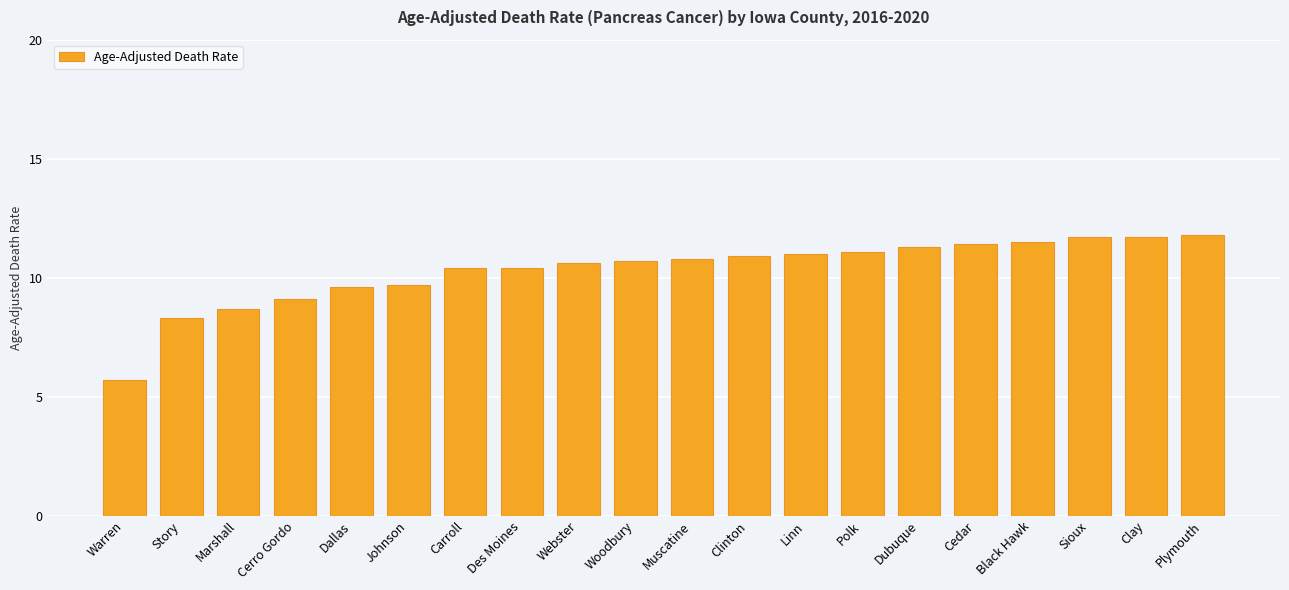

What is the label of the 4th bar from the right?

Black Hawk